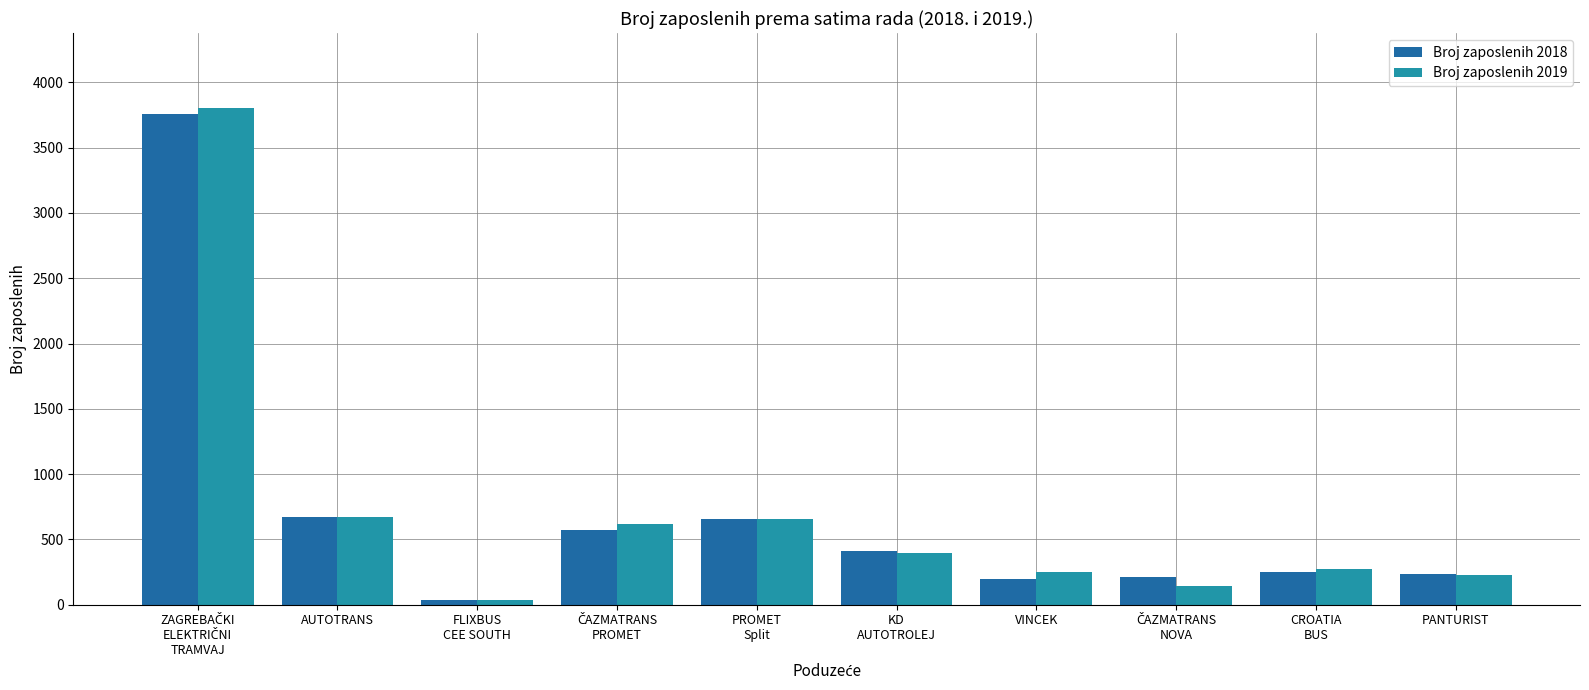

At which label is Broj zaposlenih 2019 closest to 1922?

AUTOTRANS